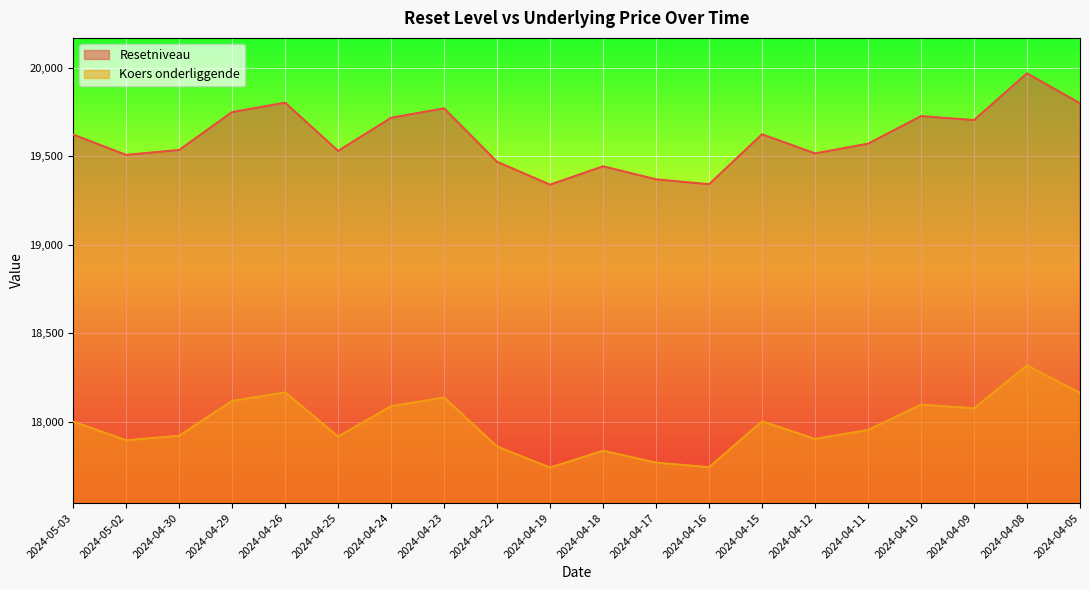

Which category has the lowest value across all series?

2024-04-19